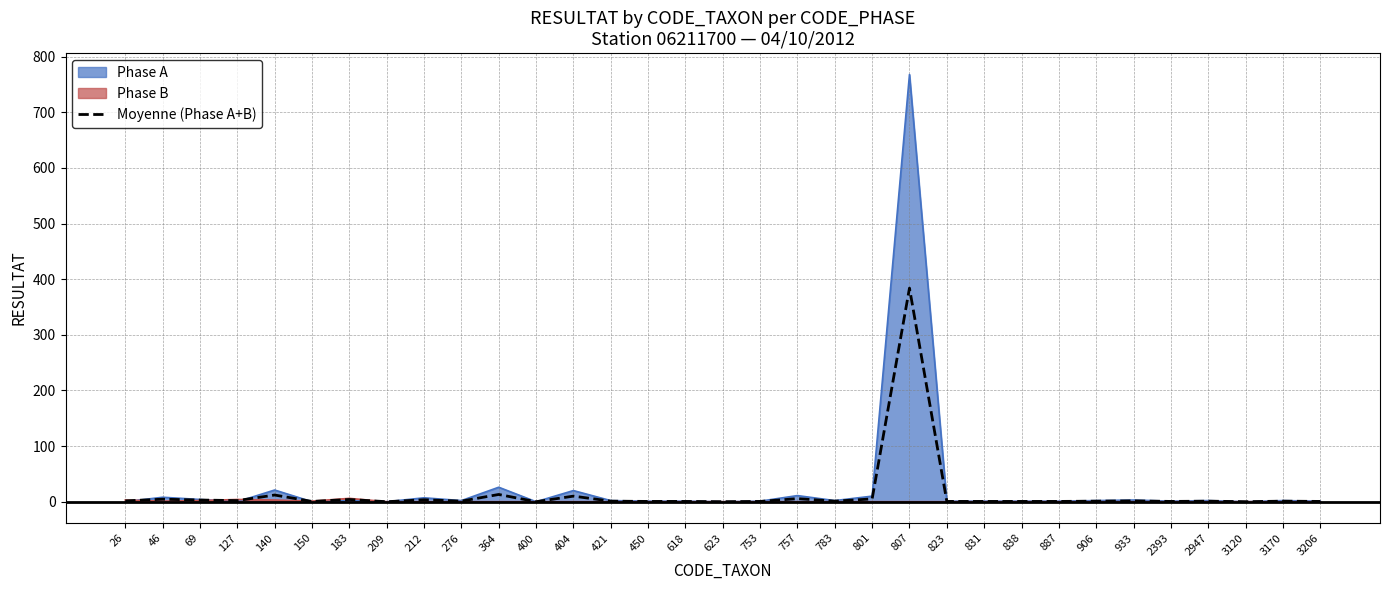

What is the greatest value displayed?

768.0